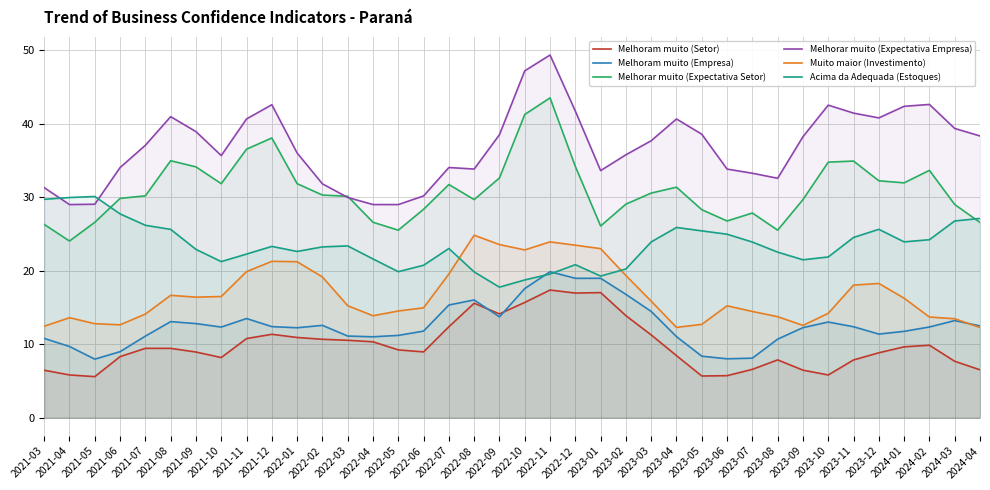

Read the Muito maior (Investimento) value at 2021-04.

13.6